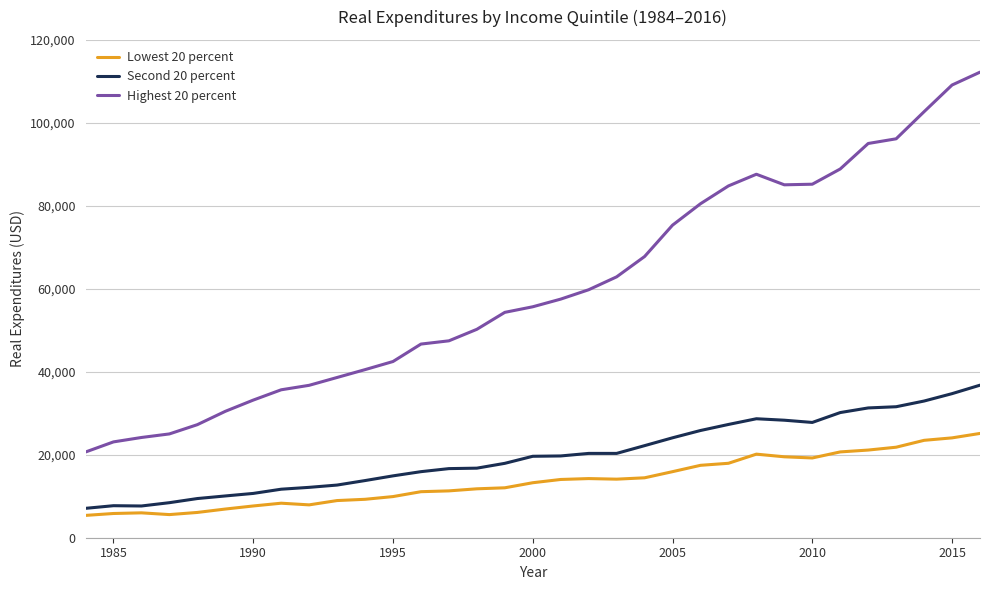

Which series has the largest range (max minus min)?

Highest 20 percent